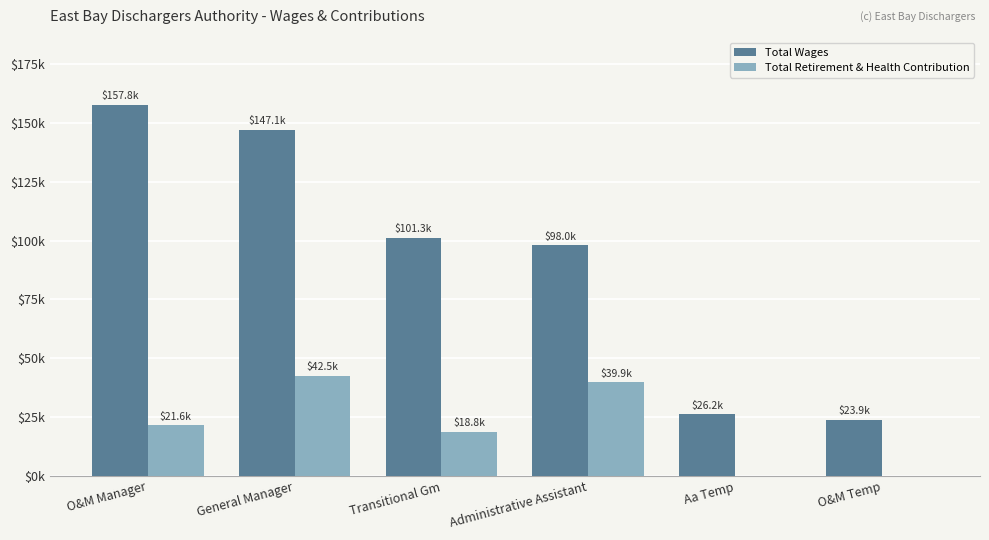

Which series changed the most between O&M Manager and Aa Temp?

Total Wages